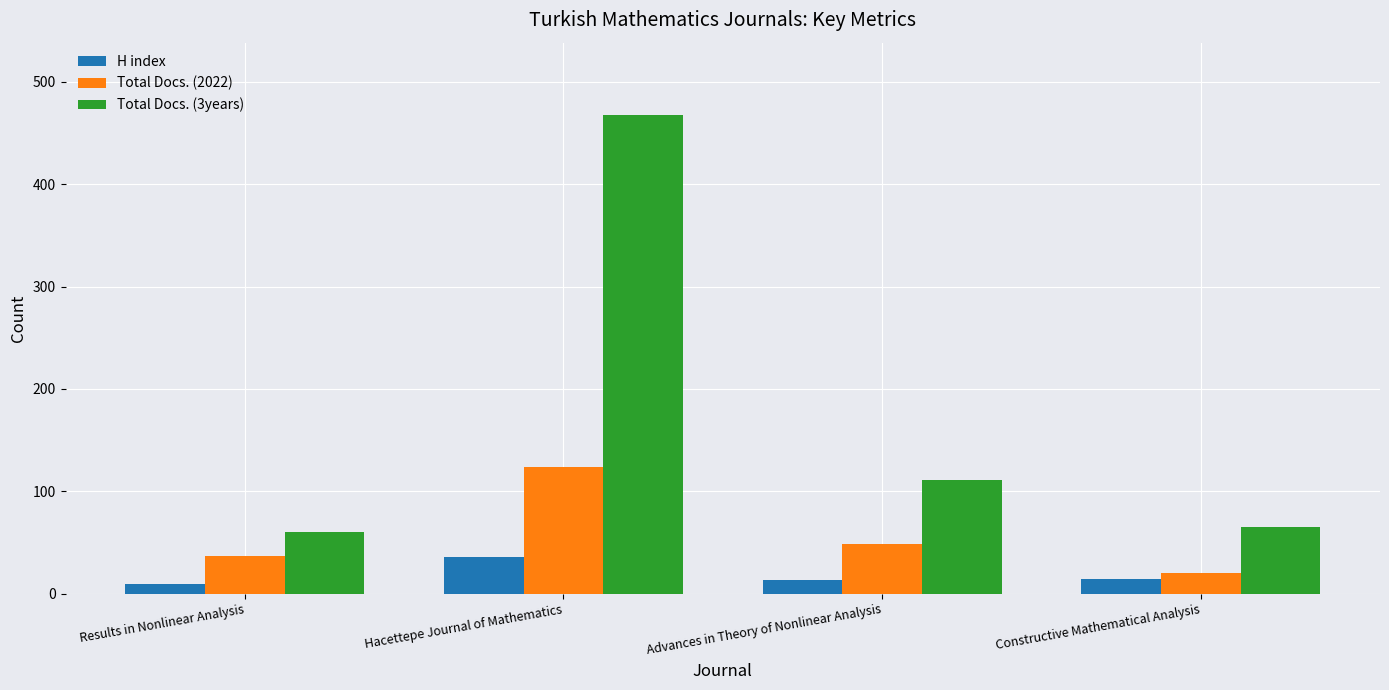

What is the value of the Total Docs. (2022) bar at the 1st from the left?

37